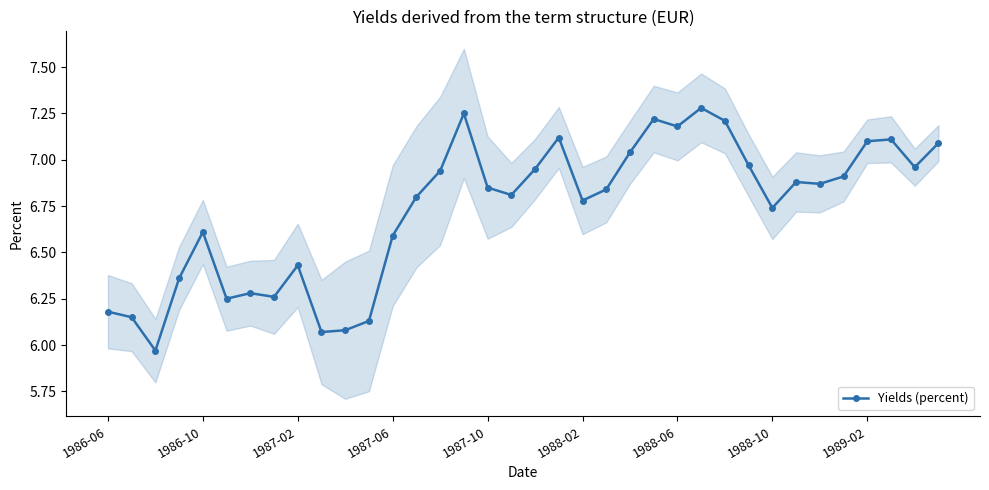

What position from the left is 10?

11